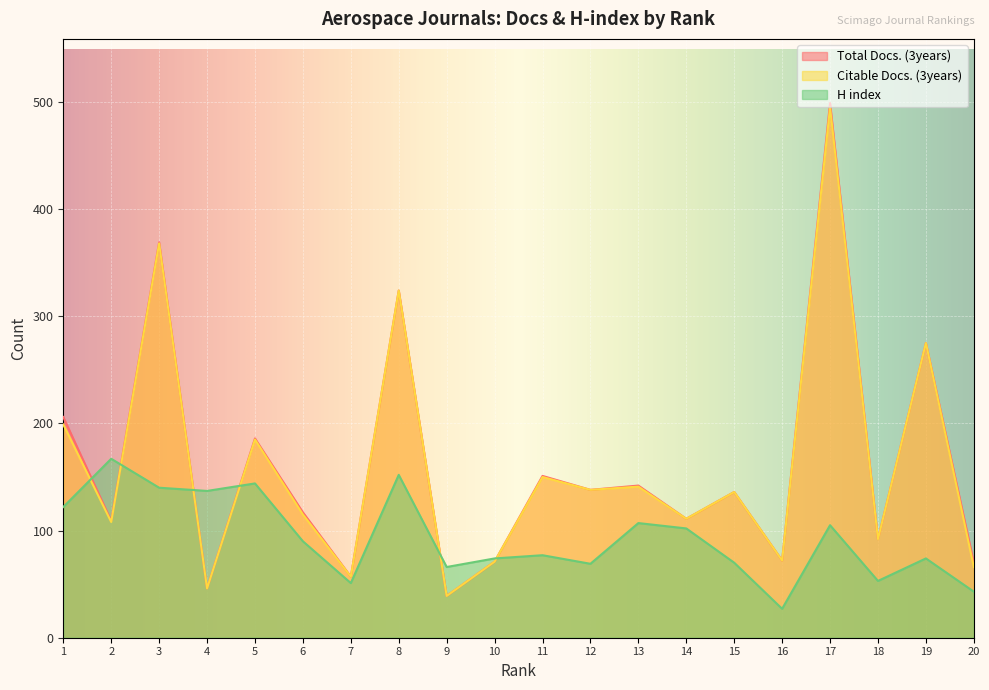

What is the lowest value of the H index series?

27